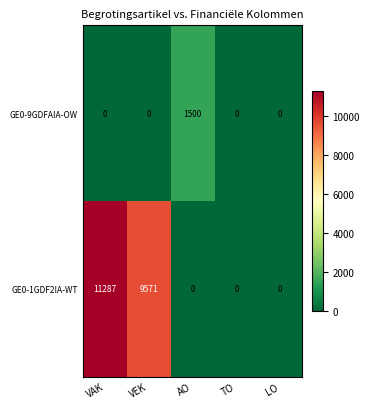

Which series has the largest total across all categories?

GE0-1GDF2IA-WT